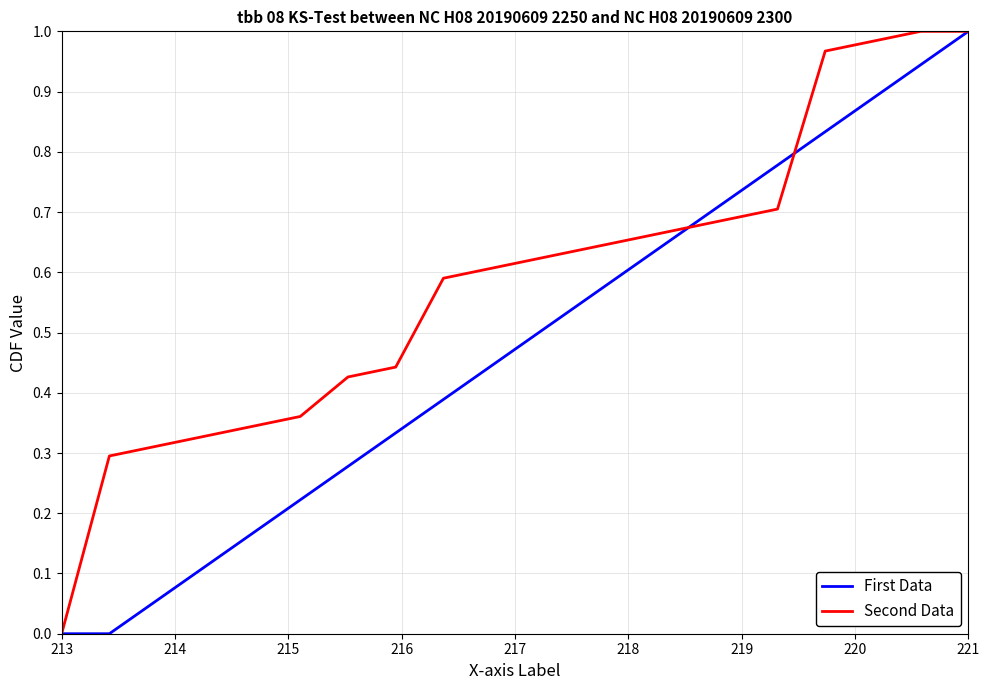

Which series has the largest total across all categories?

Second Data